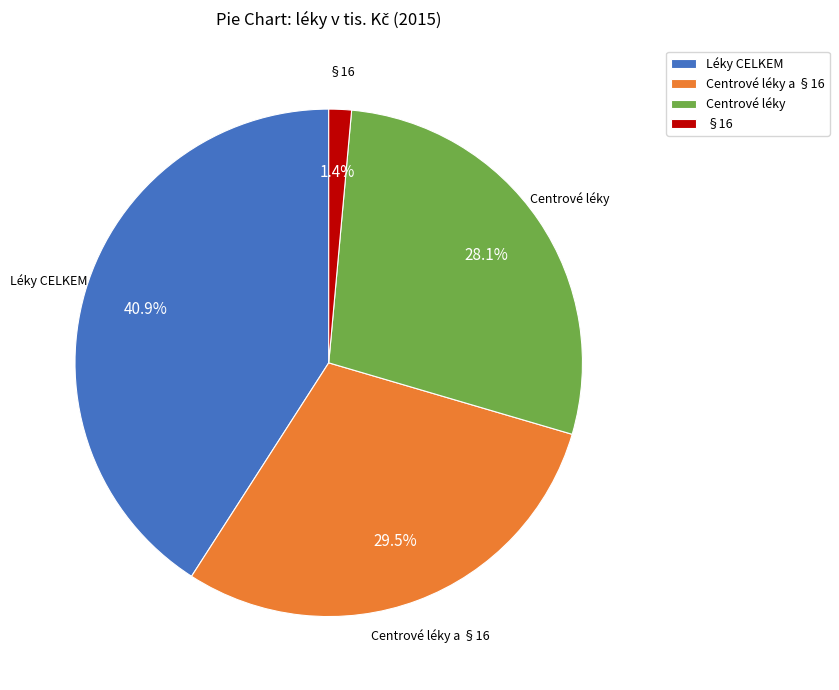

Is there any slice that represents more than half of the pie?

No